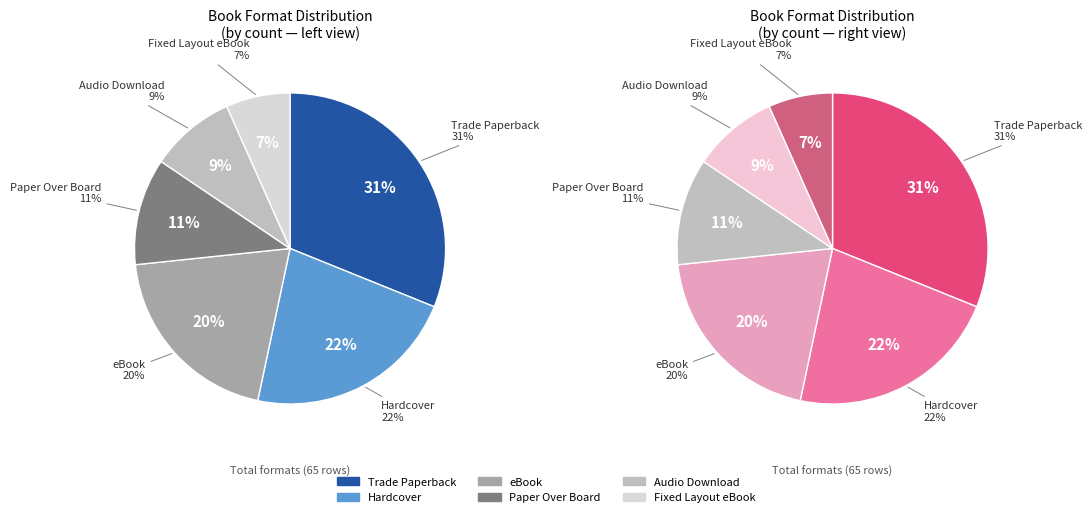

What percentage do Paper Over Board and Fixed Layout eBook together represent?

17.8%